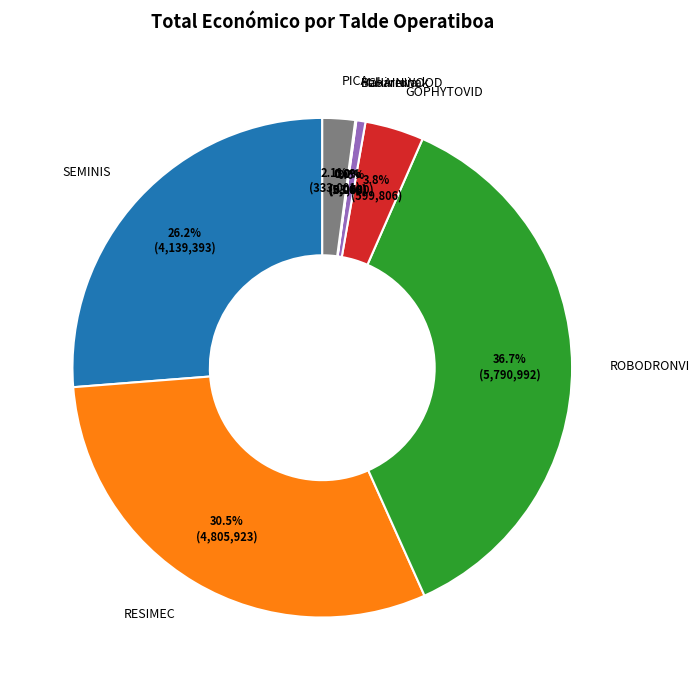

Which category has the biggest portion of the pie?

ROBODRONVI